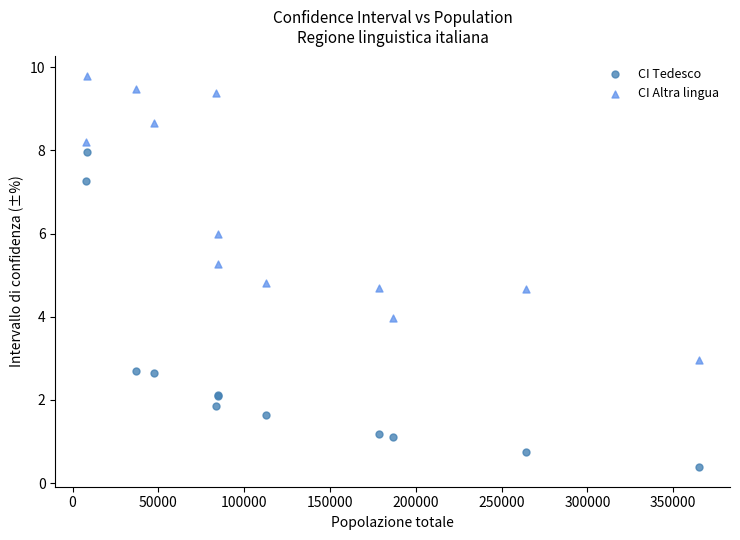

Which series has the widest spread of Y values?

CI Tedesco